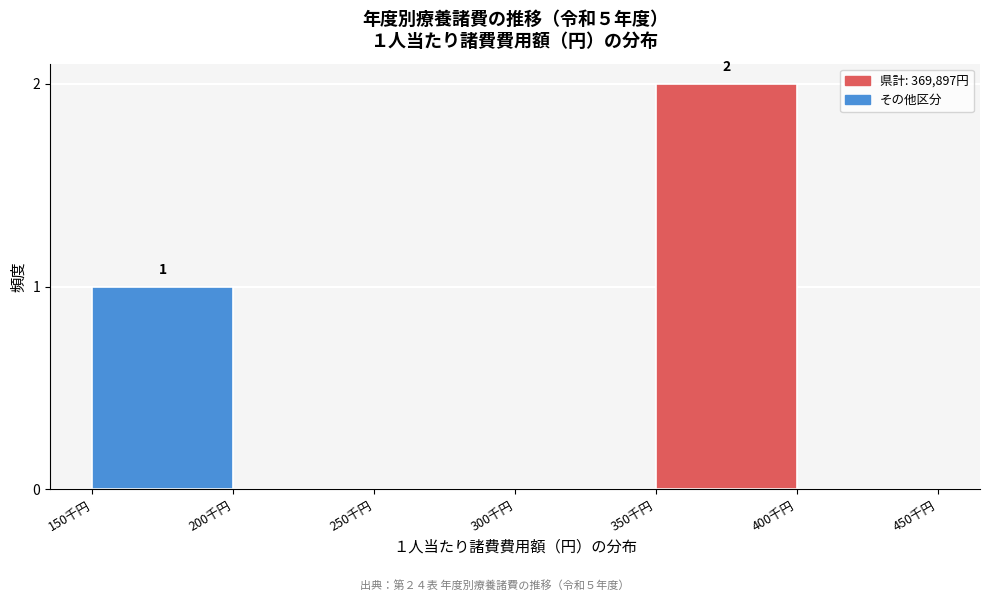

Reading left to right, transcribe all the data shown in this chart.

150千円=1	200千円=0	250千円=0	300千円=0	350千円=2	400千円=0